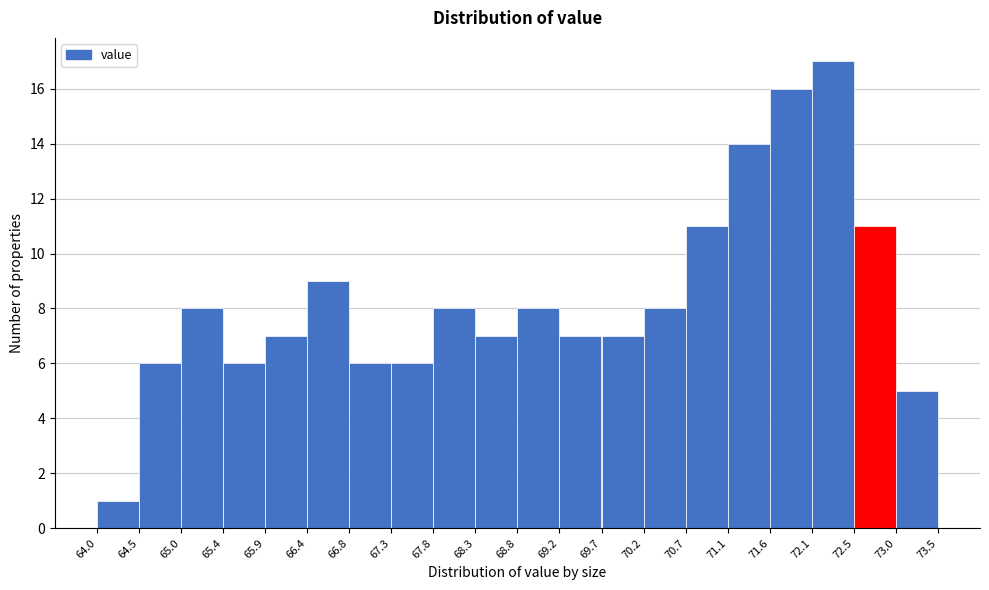

Over which range of the x-axis is the bar tallest?

72.1 to 72.5